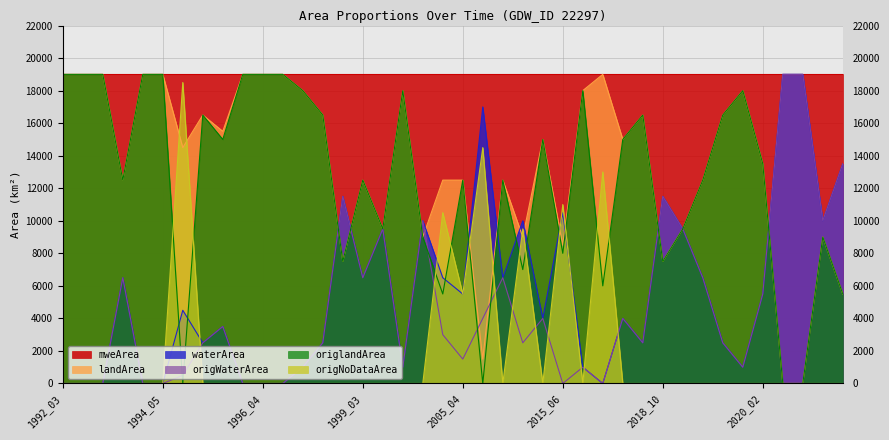

Which series has the largest range (max minus min)?

waterArea